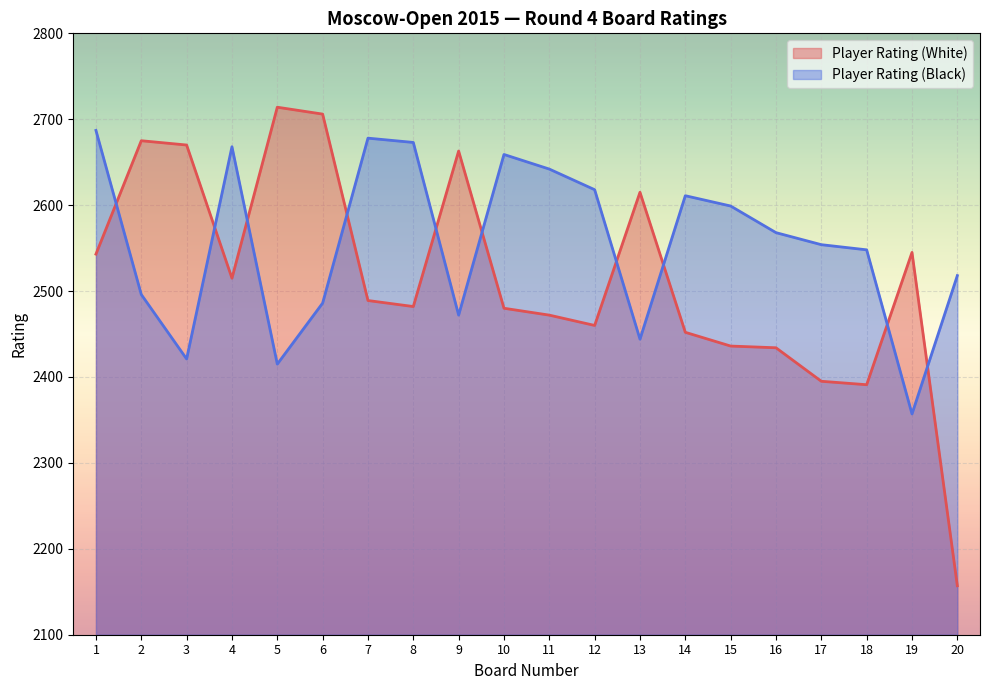

What is the spread (max minus min) of values at 10?

179